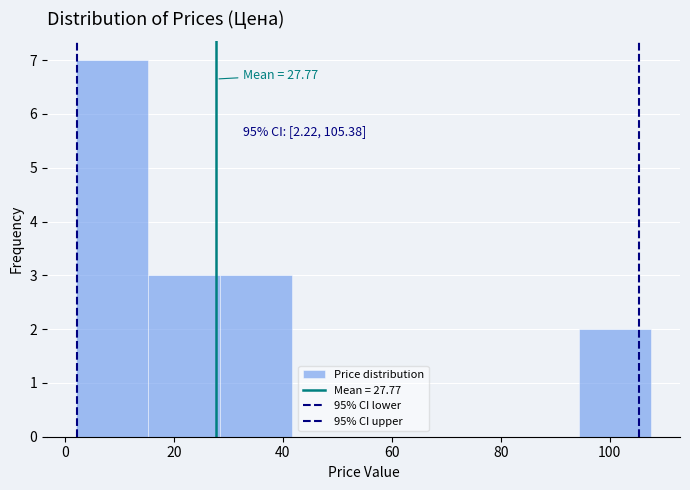

Which range on the x-axis has the tallest bar?

2.0 to 15.2